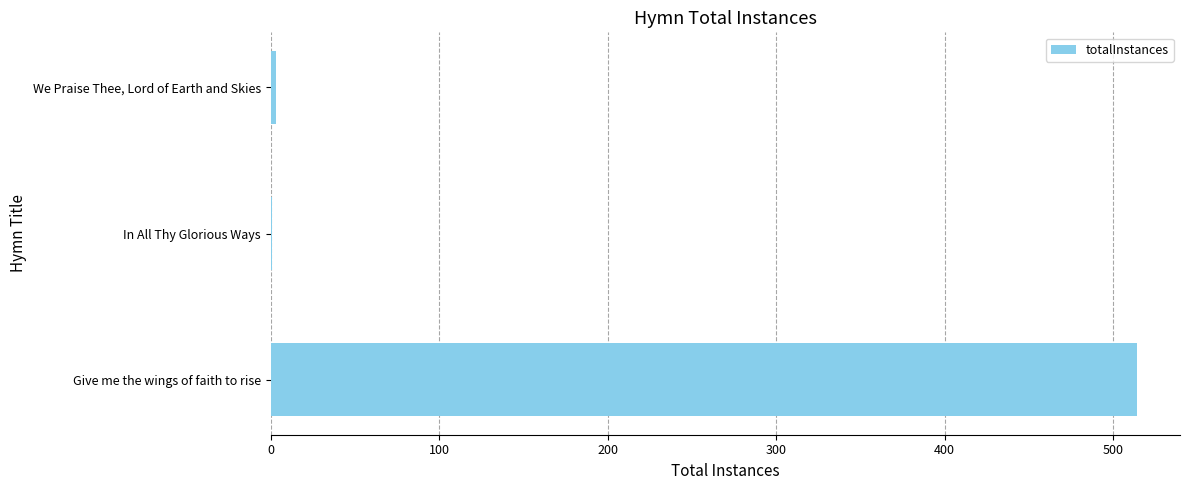

What is the maximum value shown in the chart?

514